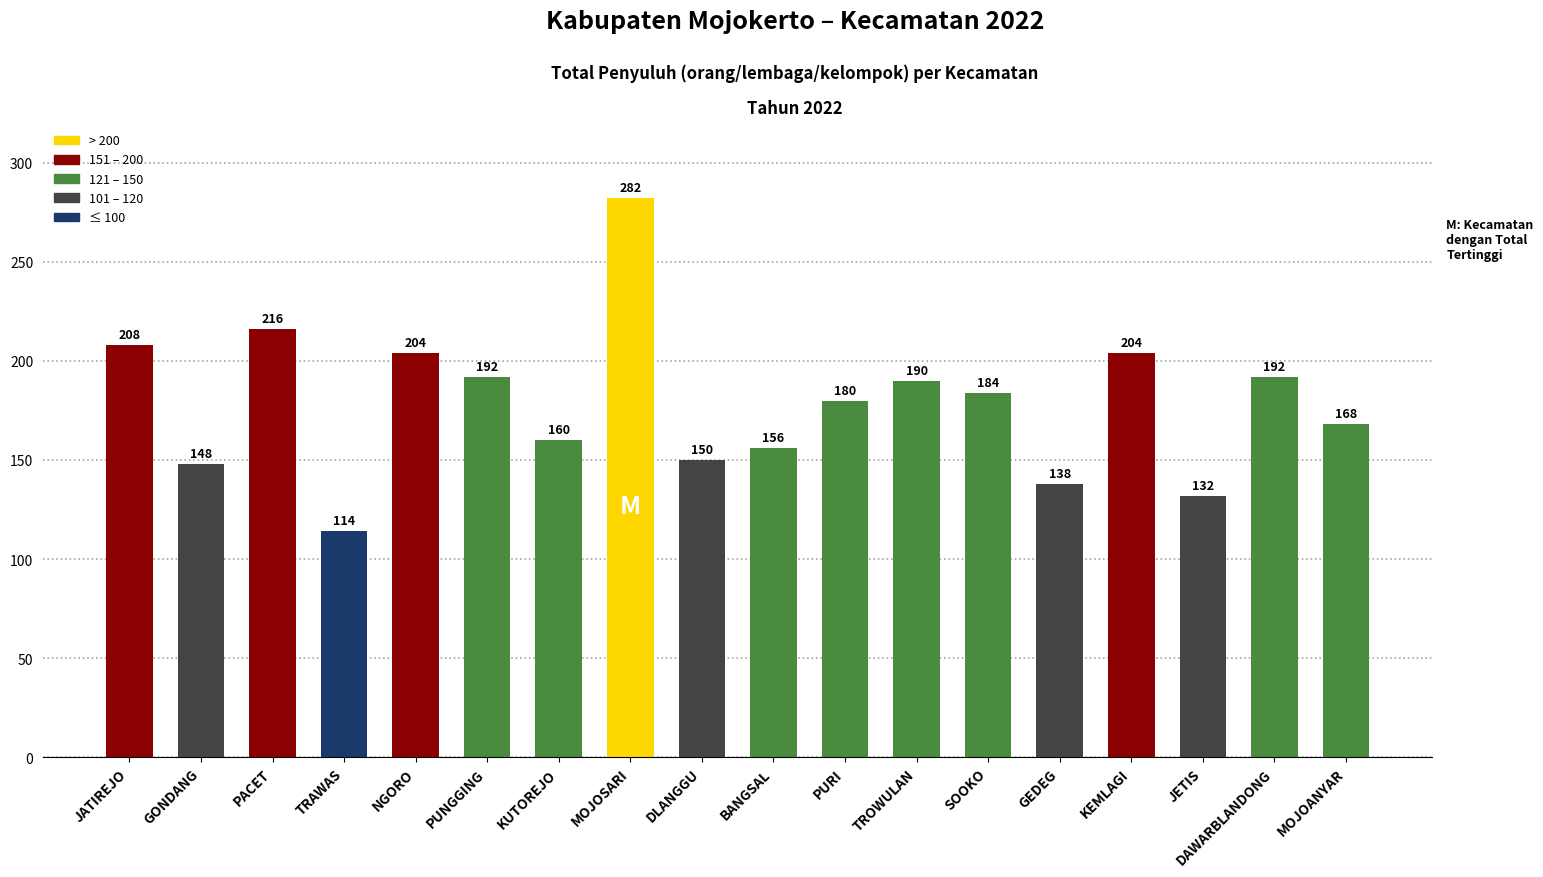

What is the sum of all values?

3218